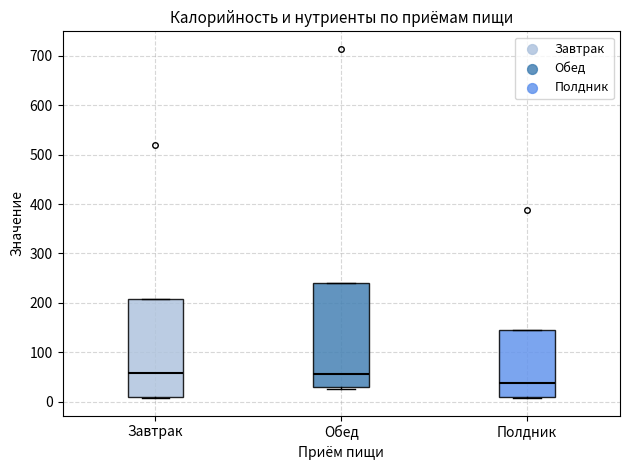

Where is the lower edge of the box for Обед on the y-axis? The values are not printed on the chart, so give them approximately, as read against the axis.

30